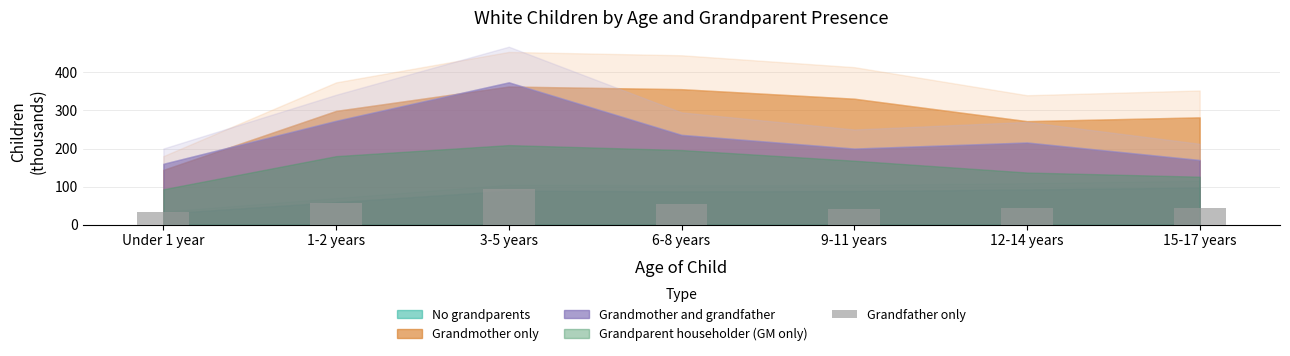

What is the label of the 6th bar from the left?

12-14 years